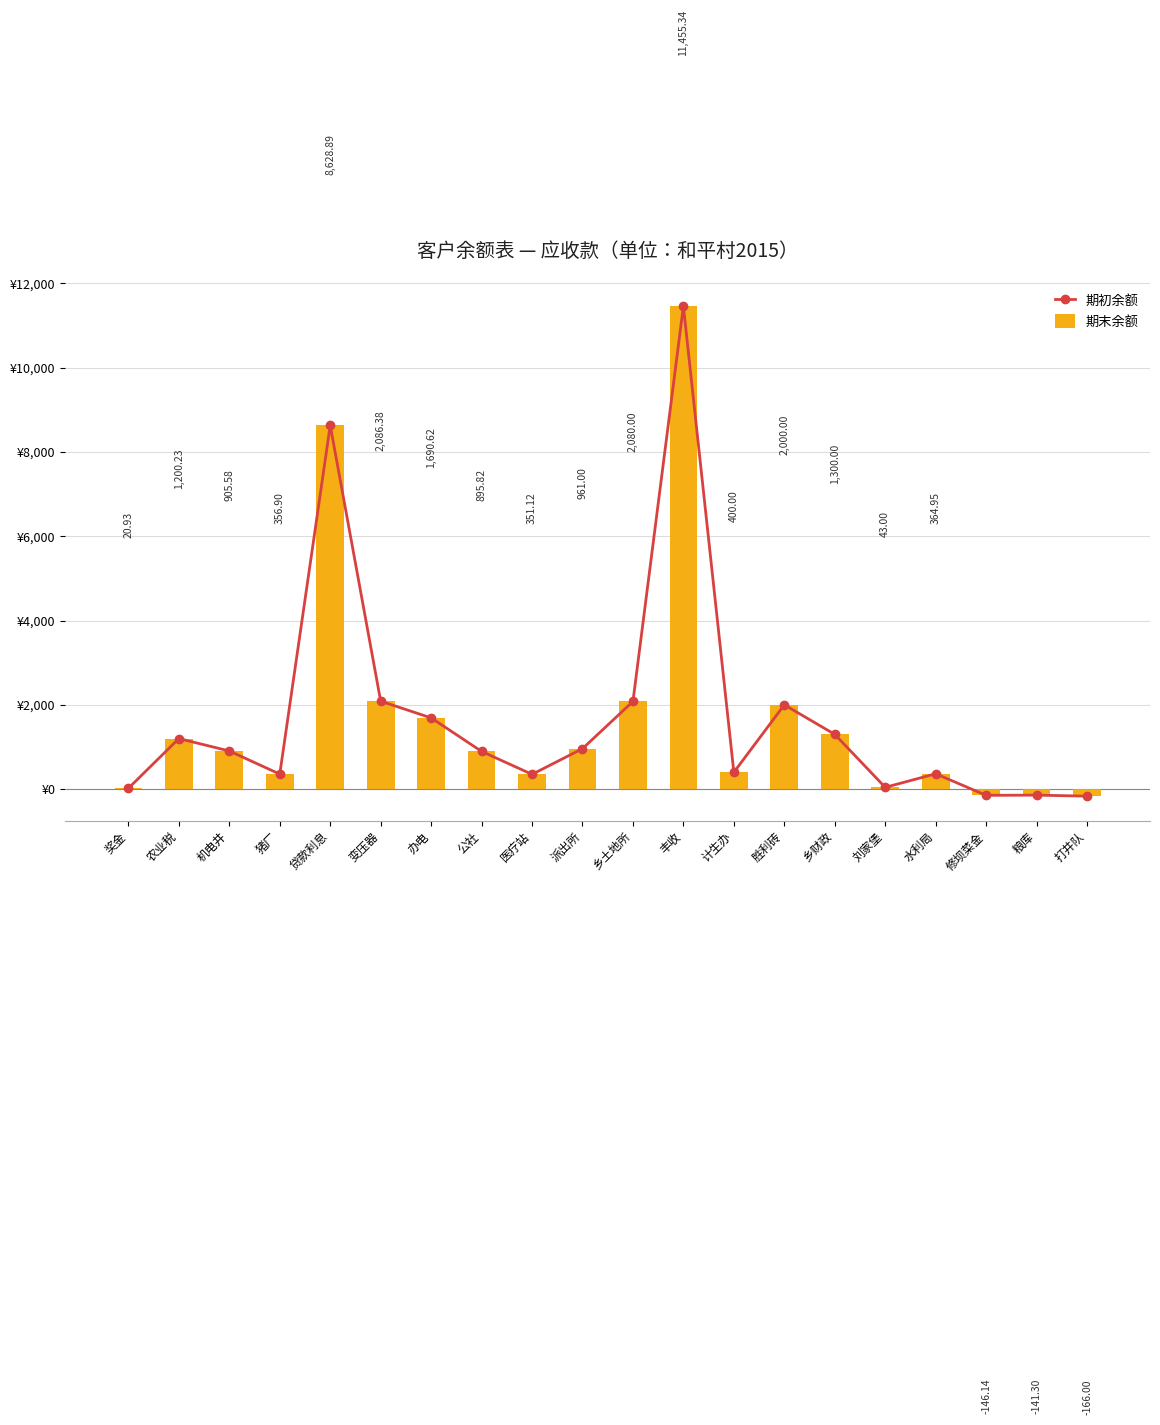

Rank the series by their maximum value, from highest to lowest.

期初余额, 期末余额